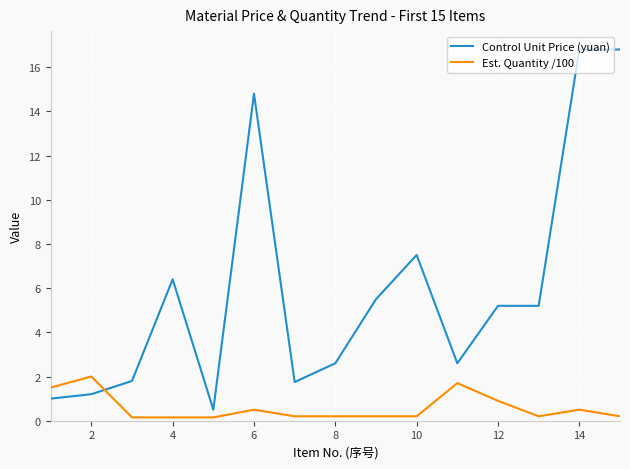

What is the maximum value shown in the chart?

16.8